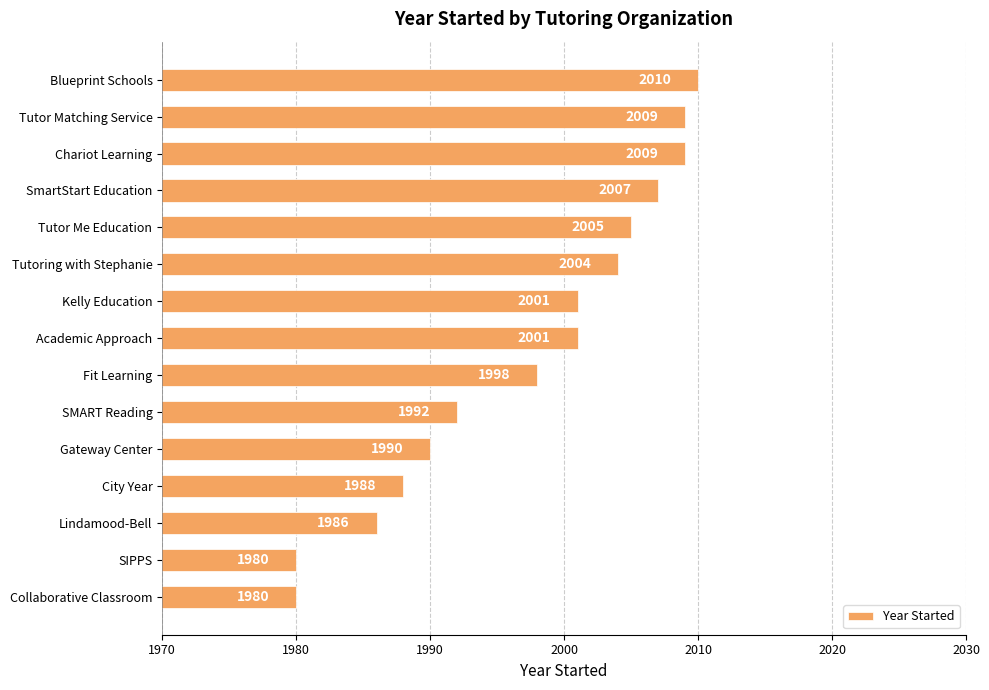

Is it true that the value at SIPPS is 1980?

True